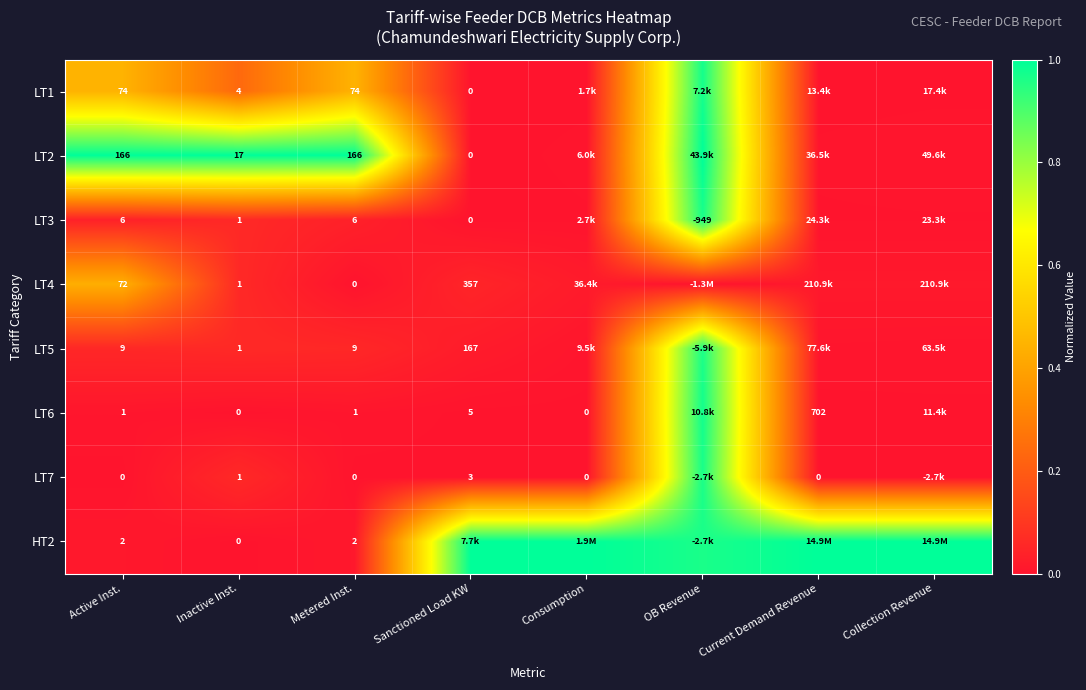

Is the value of LT6 at Sanctioned Load KW greater than the value of LT5 at Sanctioned Load KW?

No